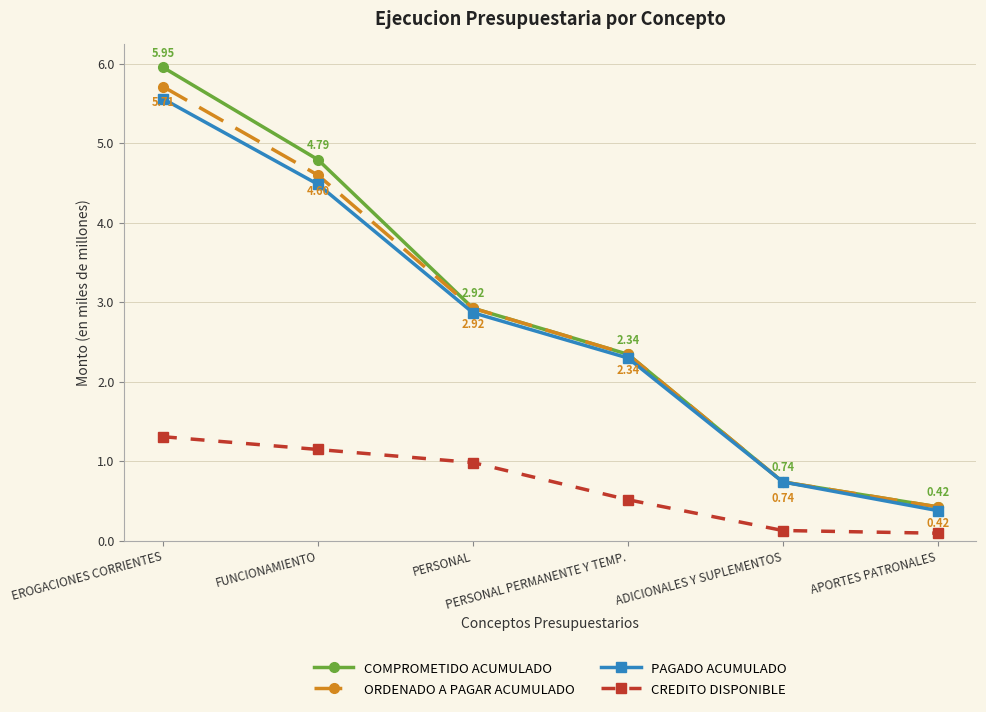

What is the difference between the maximum and minimum values in the PAGADO ACUMULADO series?

5.2